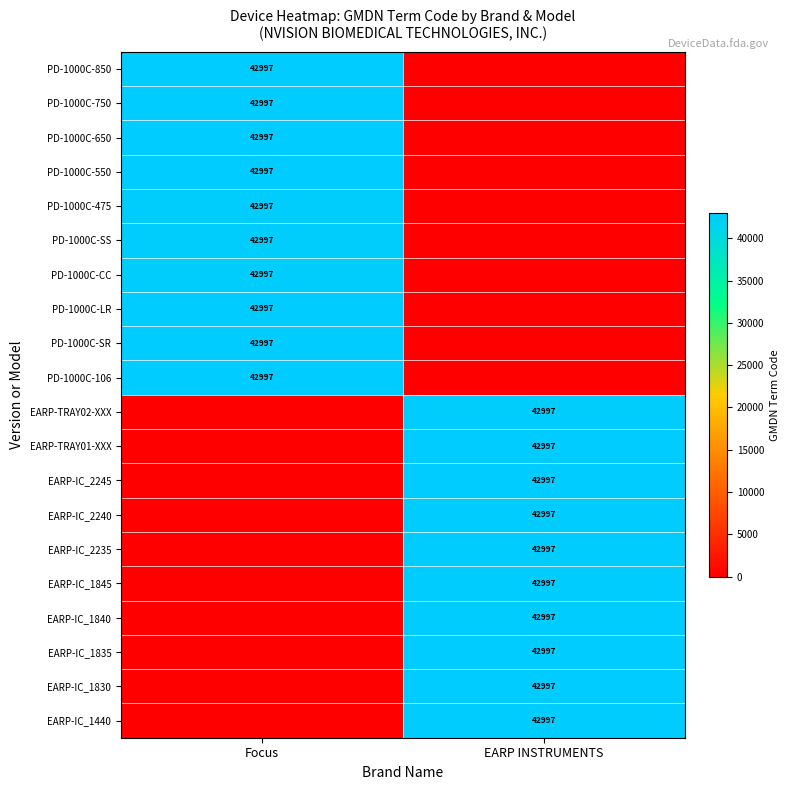

The PD-1000C-750 series shows 70774 at Focus. True or false?

False